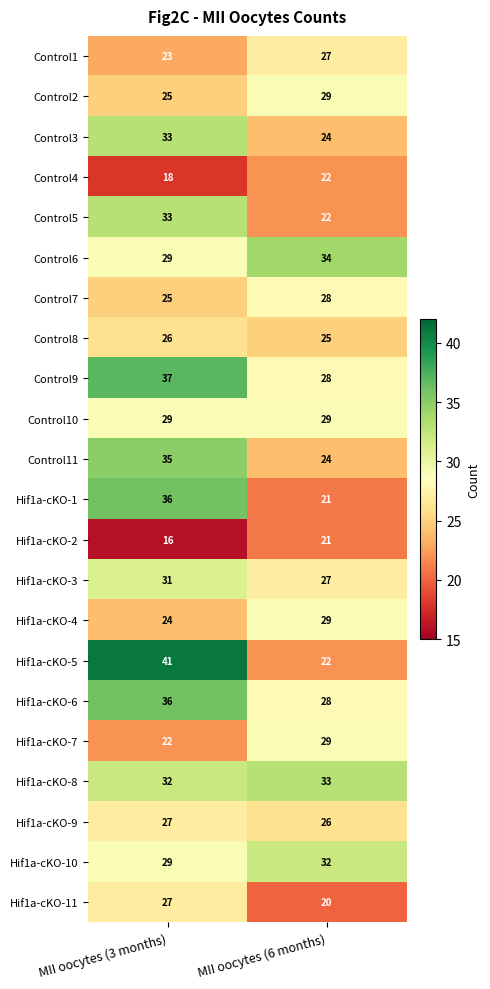

At how many categories does at least one series exceed 22?

2